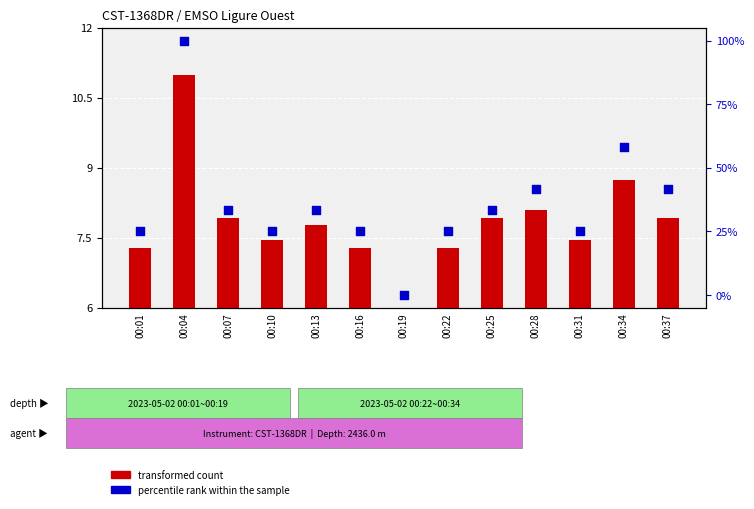

What are all the series names shown in the legend?

transformed count, percentile rank within the sample